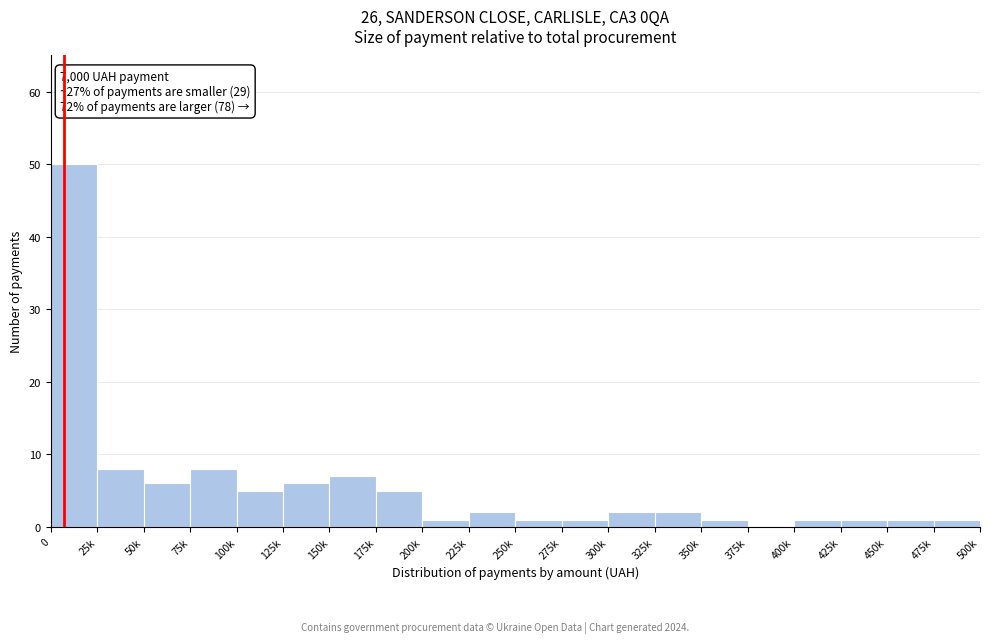

Reading left to right, list all the values displayed in this chart.

0=50	25k=8	50k=6	75k=8	100k=5	125k=6	150k=7	175k=5	200k=1	225k=2	250k=1	275k=1	300k=2	325k=2	350k=1	375k=0	400k=1	425k=1	450k=1	475k=1